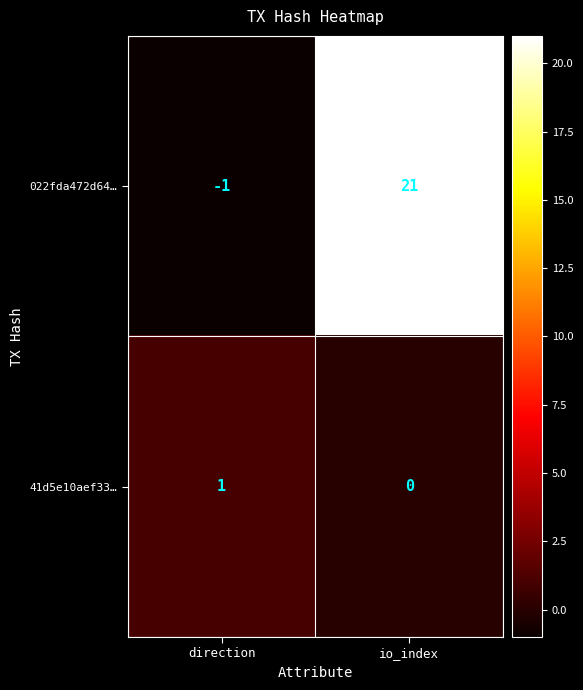

Where is 41d5e10aef33… nearest to the value 0?

io_index